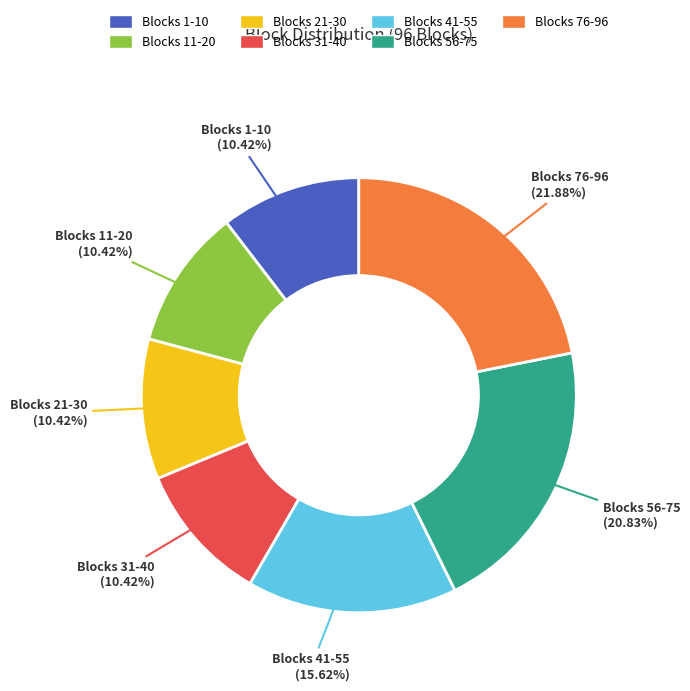

Approximately how many times larger is the value at Blocks 56-75 compared to Blocks 1-10?

2.0